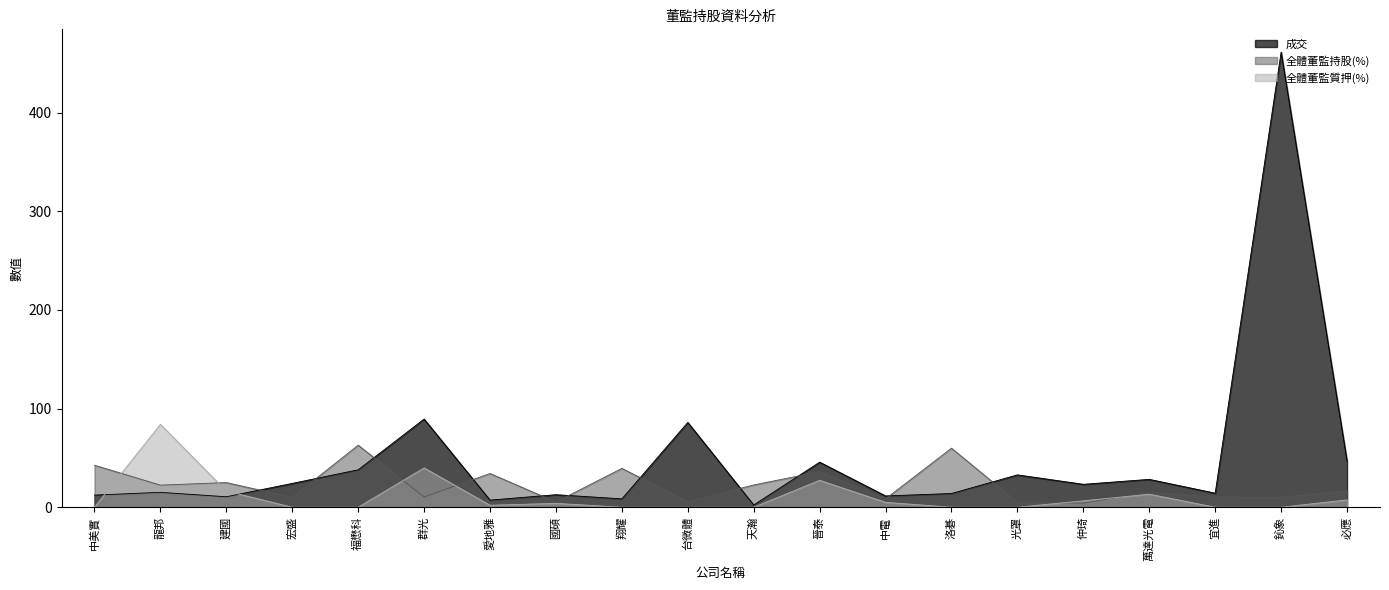

What is the highest value of the 成交 series?

461.5